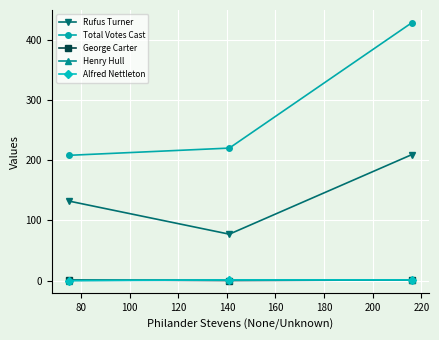

Is this an area chart (filled region under the line)?

No